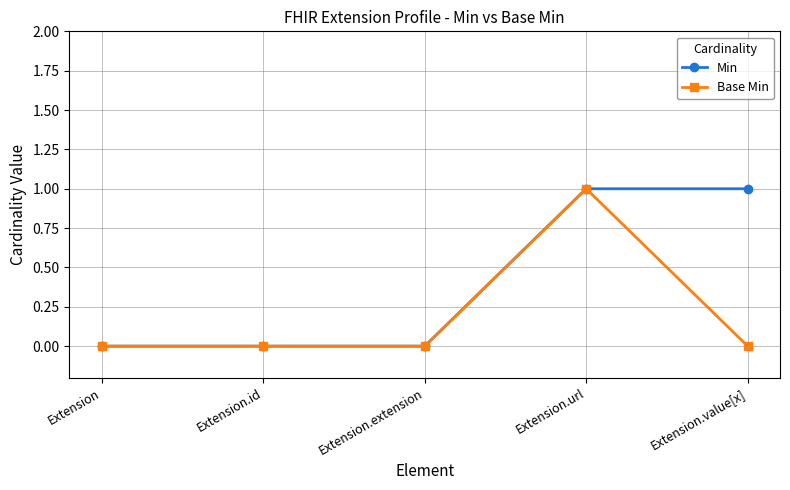

List the series in order of their overall mean, lowest first.

Base Min, Min